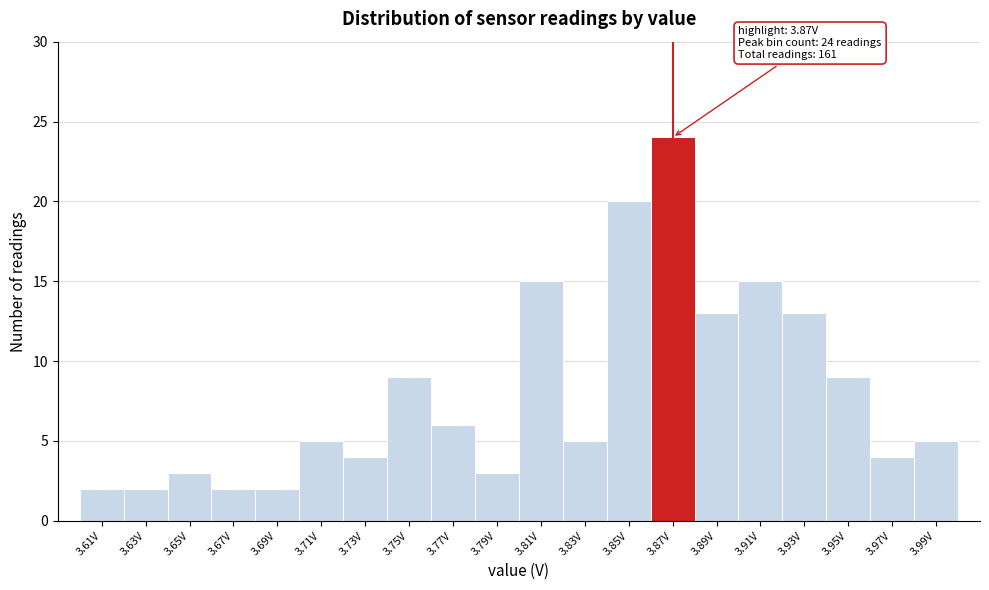

Over which range of the x-axis is the bar tallest?

3.86 to 3.88